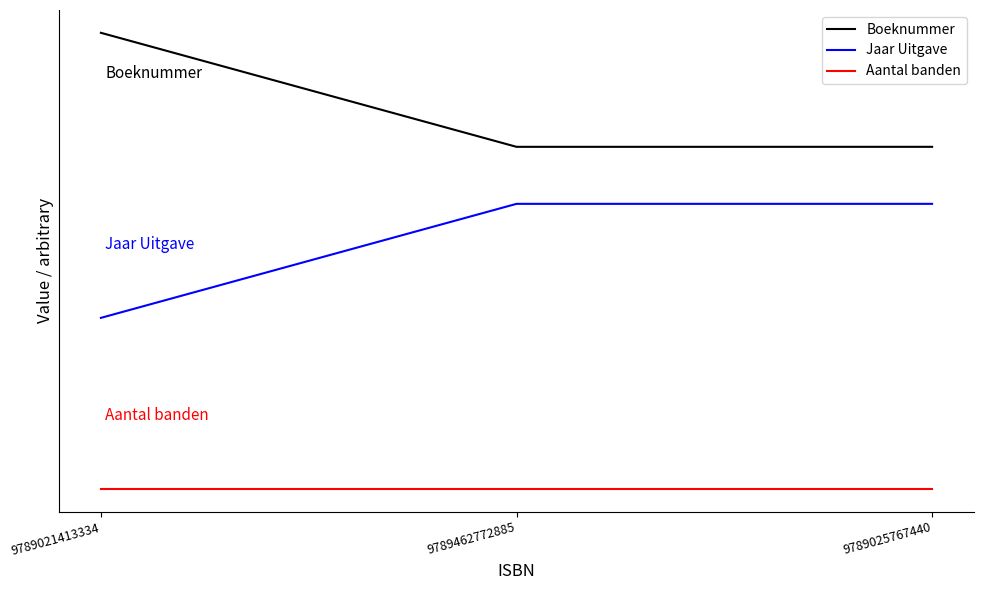

Which series changed the most between 9789462772885 and 9789025767440?

Boeknummer